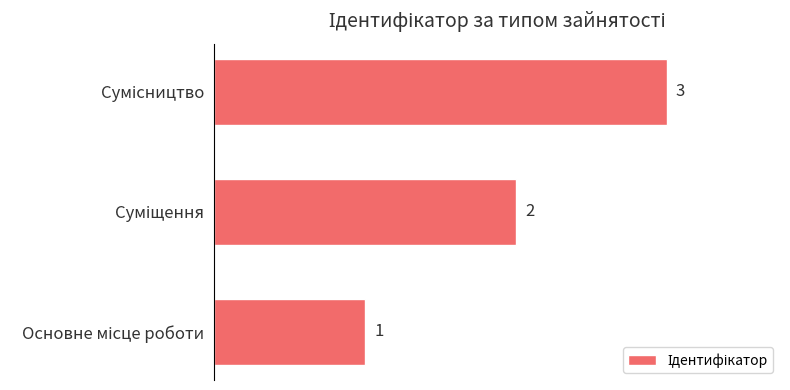

Count the values in the range 1 to 3.

3